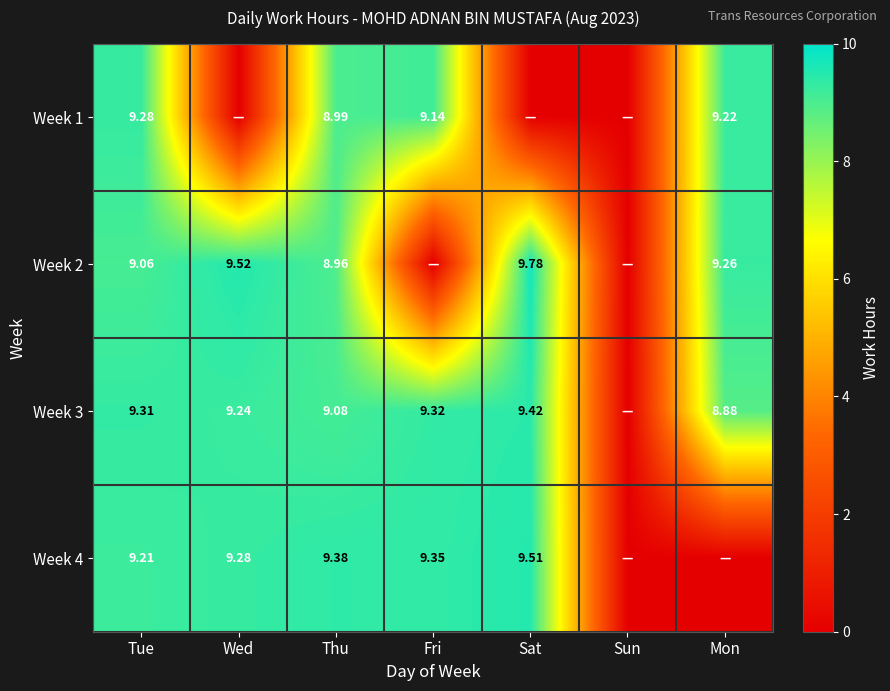

What is the total value across all series at Mon?

27.4